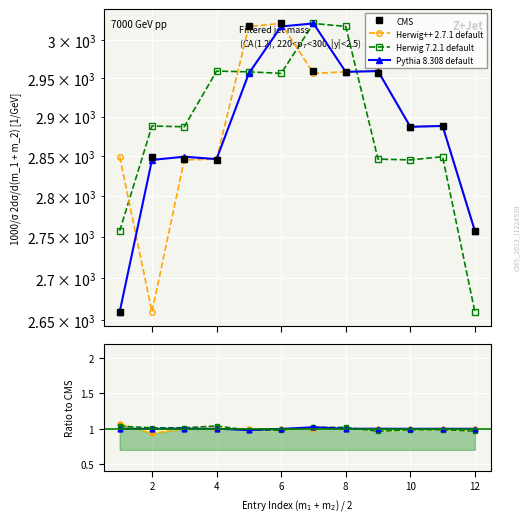

True or false: CMS and Pythia 8.308 default cross at least once.

False